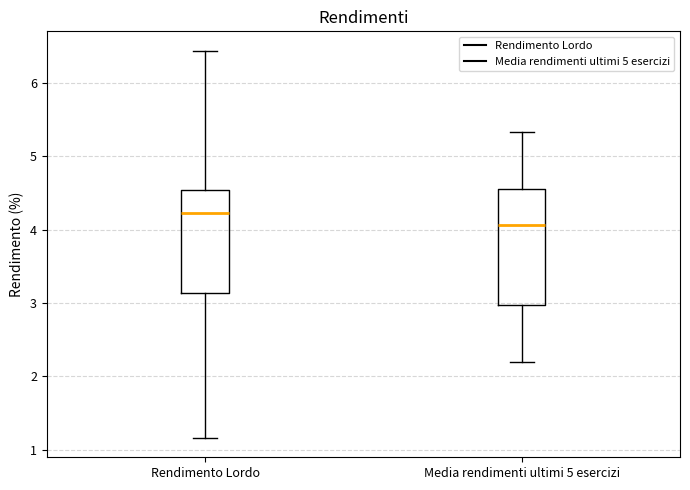

Reading left to right, read every box against the y-axis: the position of its median line, the range the box covers, and the ends of its whiskers. The values are not printed on the chart, so give them approximately, as read against the axis.

Rendimento Lordo: median 4.2, box 3.1 to 4.5, whiskers 1.2 to 6.4
Media rendimenti ultimi 5 esercizi: median 4.1, box 3.0 to 4.6, whiskers 2.2 to 5.3